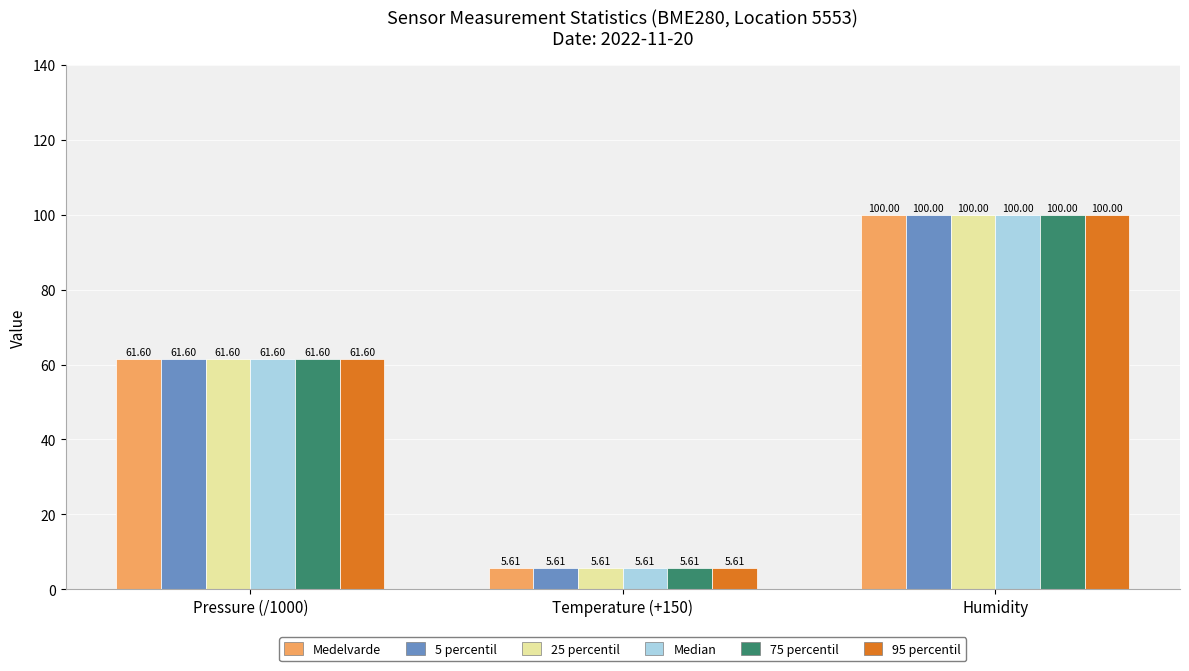

At which category does the chart reach its peak across all series?

Humidity